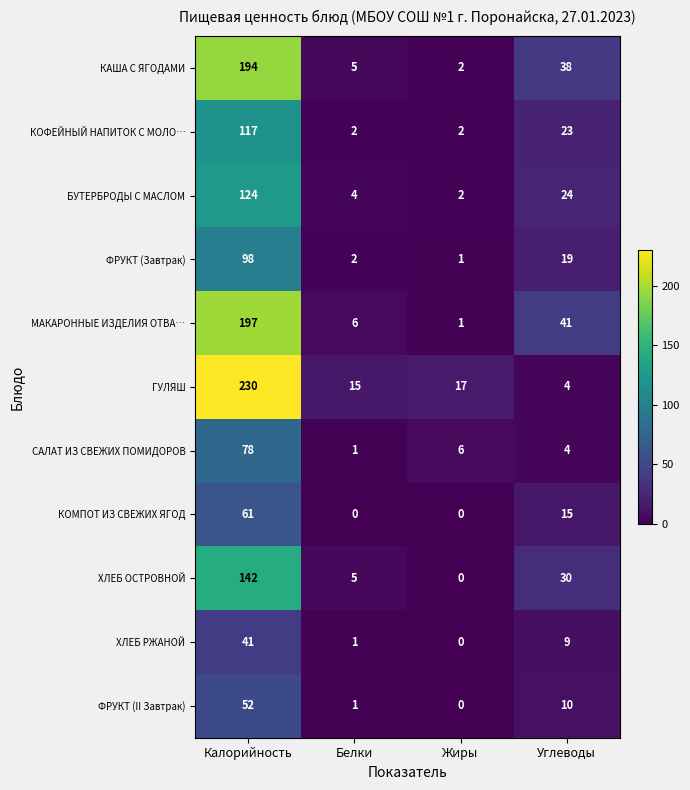

What is the average value of the КОФЕЙНЫЙ НАПИТОК С МОЛО… series?

36